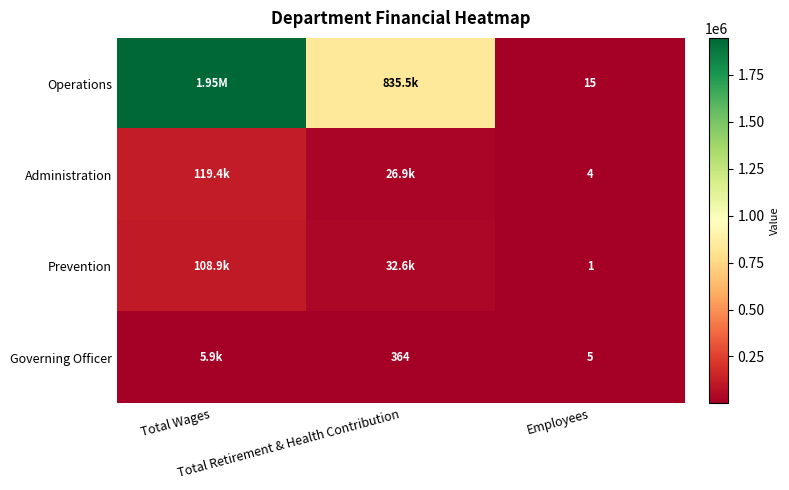

At Total Wages, list the series in order from largest to smallest.

Operations, Administration, Prevention, Governing Officer